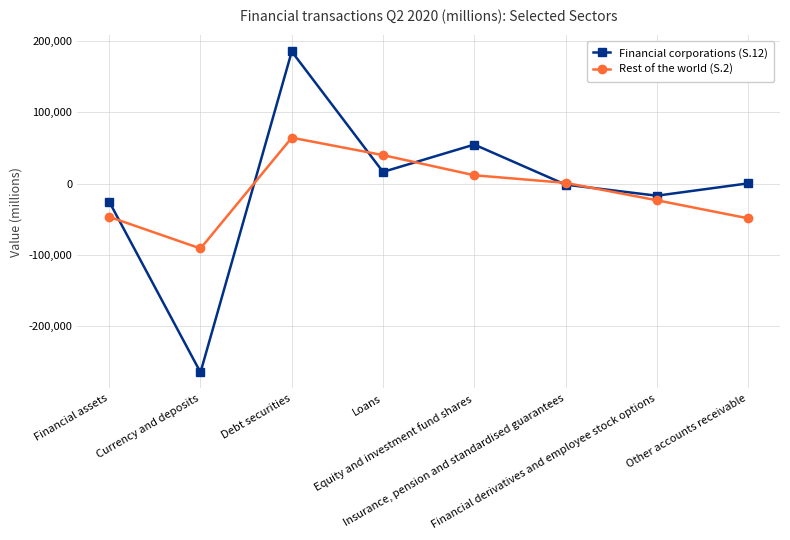

Is this an area chart (filled region under the line)?

No